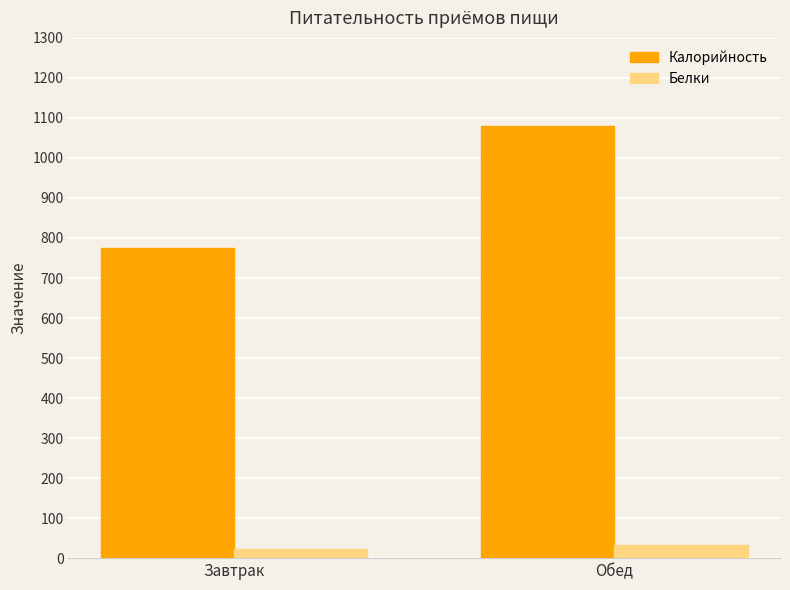

Is it true that Калорийность equals 1240 at Завтрак?

False